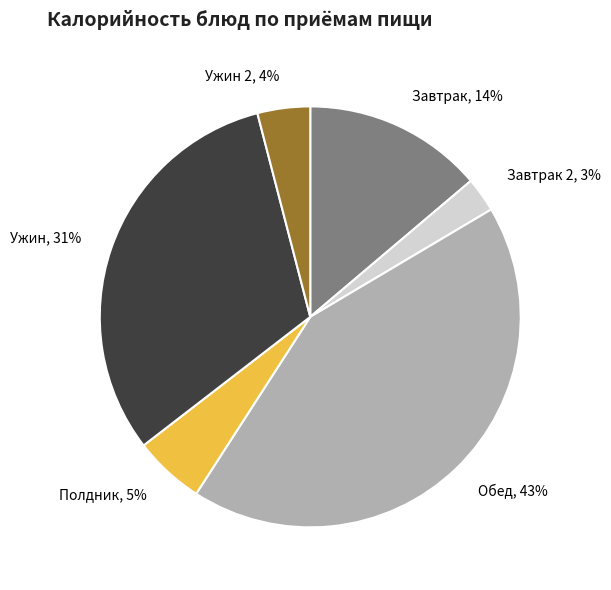

Which category has the smallest portion of the pie?

Завтрак 2